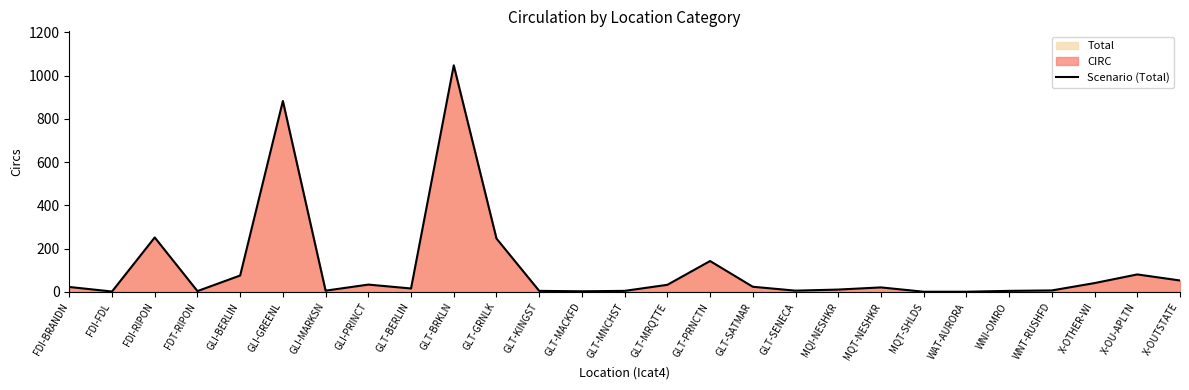

Where is the data nearest to the value 524?

FDI-RIPON